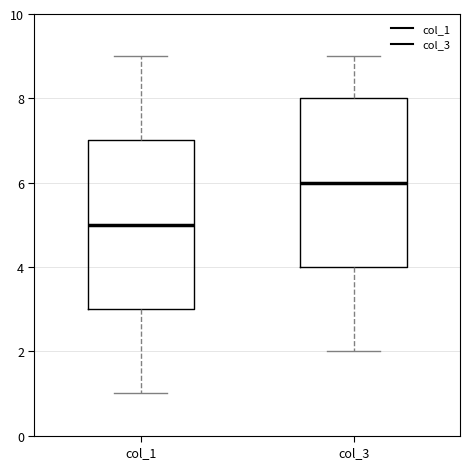

Where does the upper whisker of the box for col_3 end on the y-axis? The values are not printed on the chart, so give them approximately, as read against the axis.

9